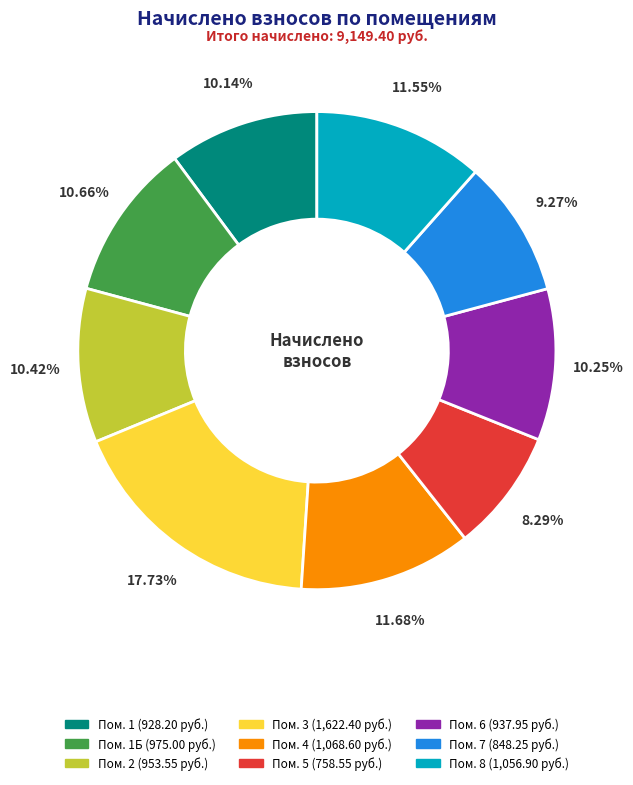

Is there any slice that represents more than half of the pie?

No